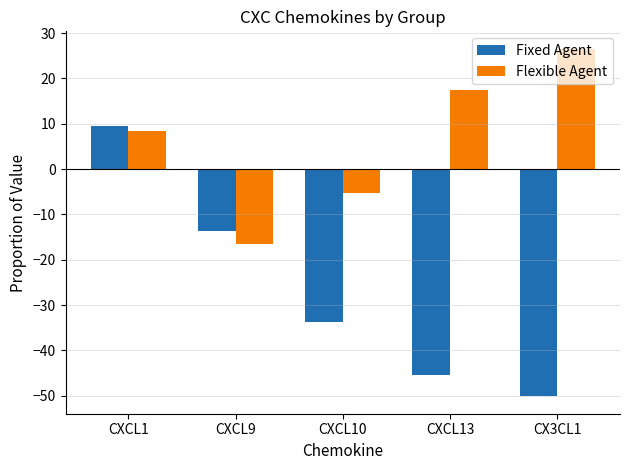

True or false: Fixed Agent has a value of -24.7 at CXCL13.

False